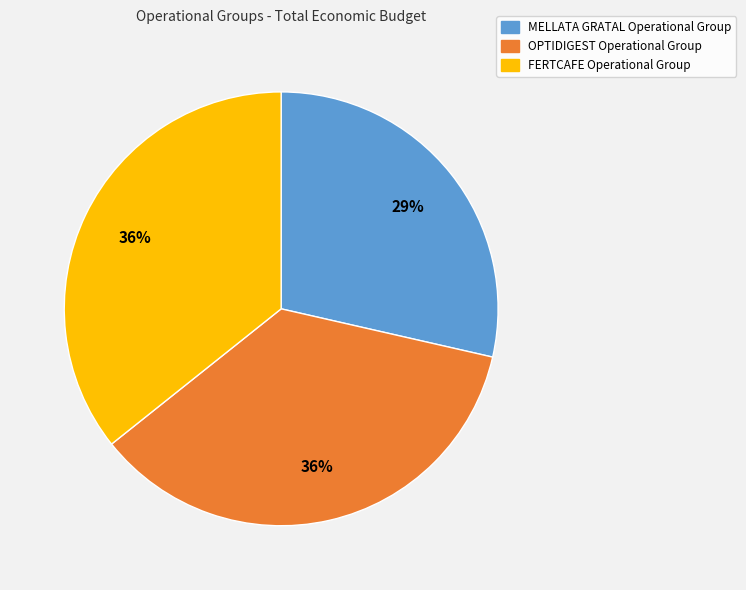

To the nearest percent, what portion does OPTIDIGEST Operational Group represent?

36%